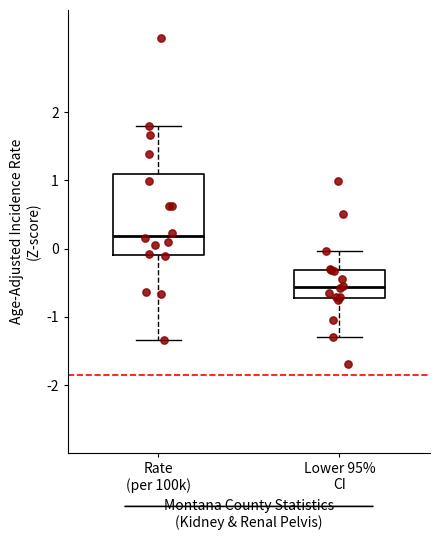

Where does the median line of the box for Rate (per 100k) sit on the y-axis? The values are not printed on the chart, so give them approximately, as read against the axis.

0.2